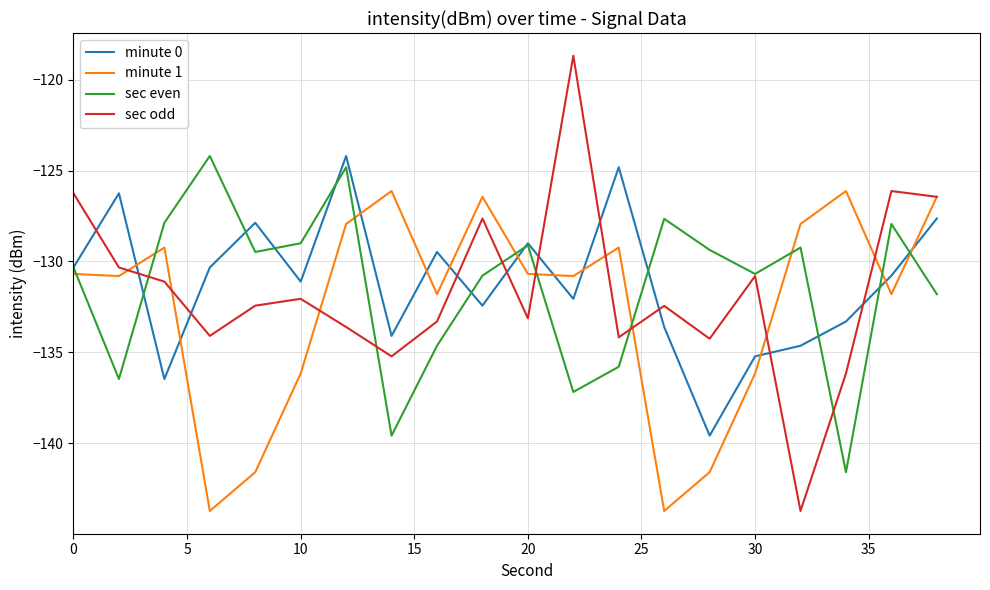

What is the smallest value displayed?

-143.7